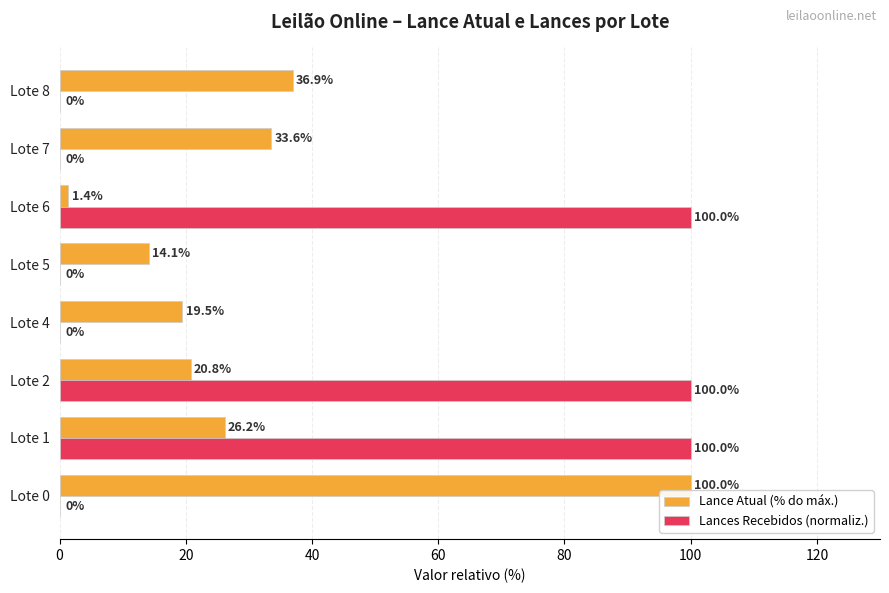

What is the sum of the Lances Recebidos (normaliz.) values at Lote 4 and Lote 2?

100.0